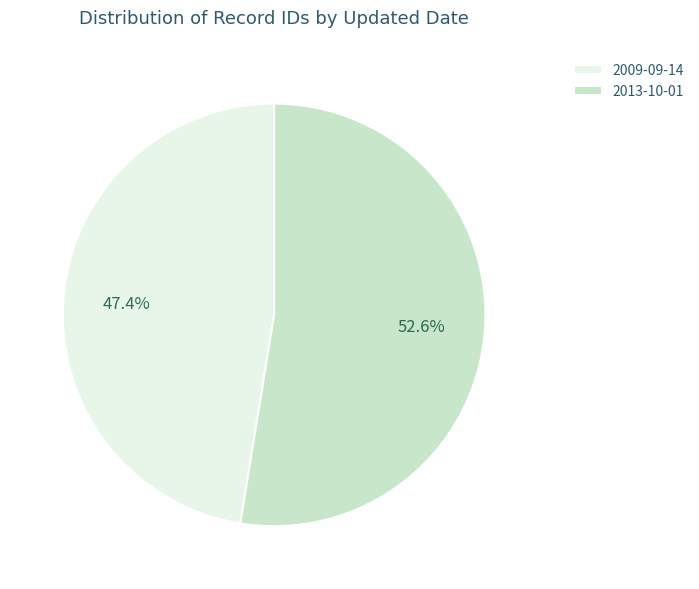

Is it true that 2013-10-01 is 64% of the pie?

False